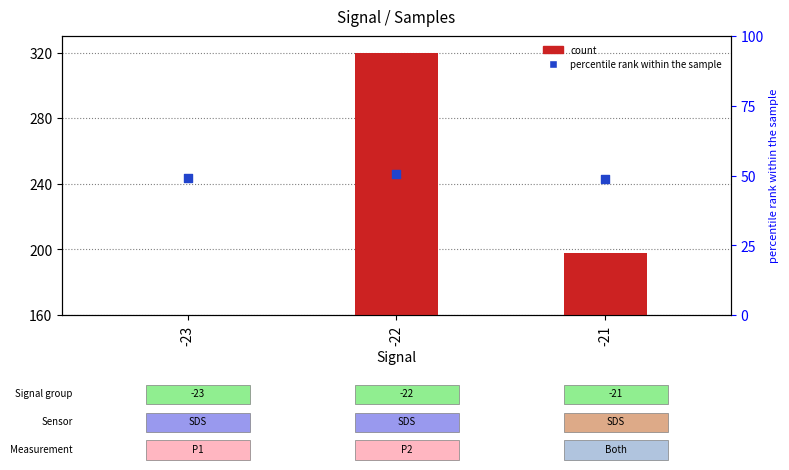

What is the total value across all series at -22?

210.5